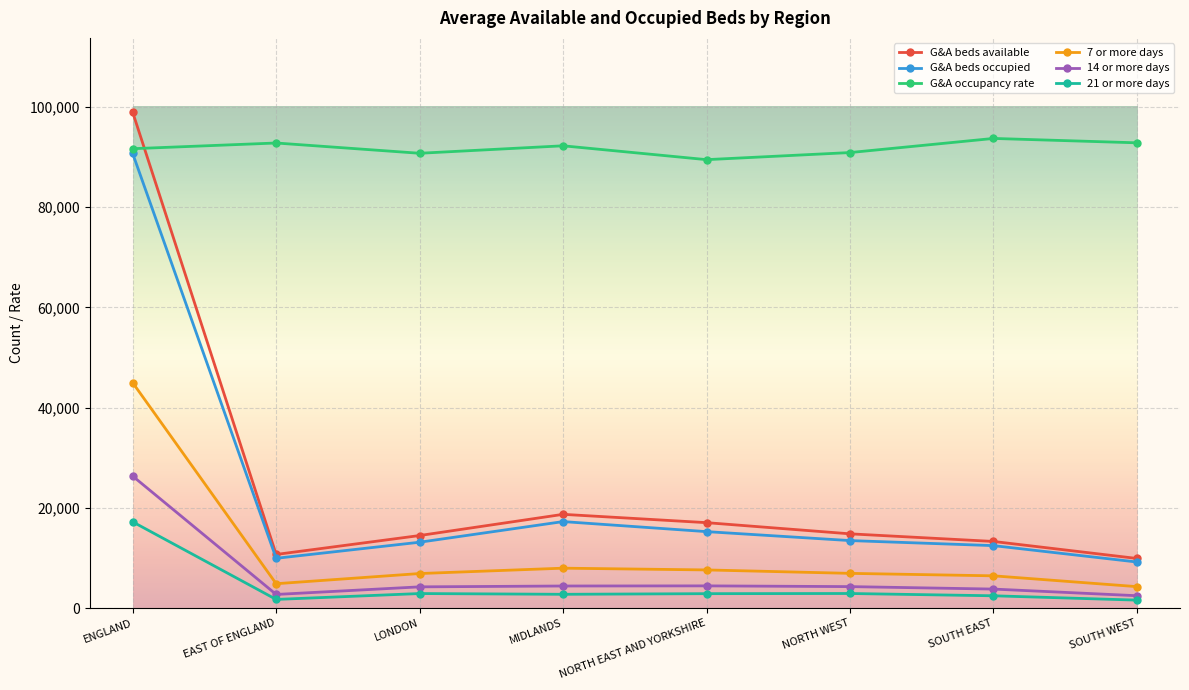

The G&A occupancy rate series shows 92824.4 at EAST OF ENGLAND. True or false?

True